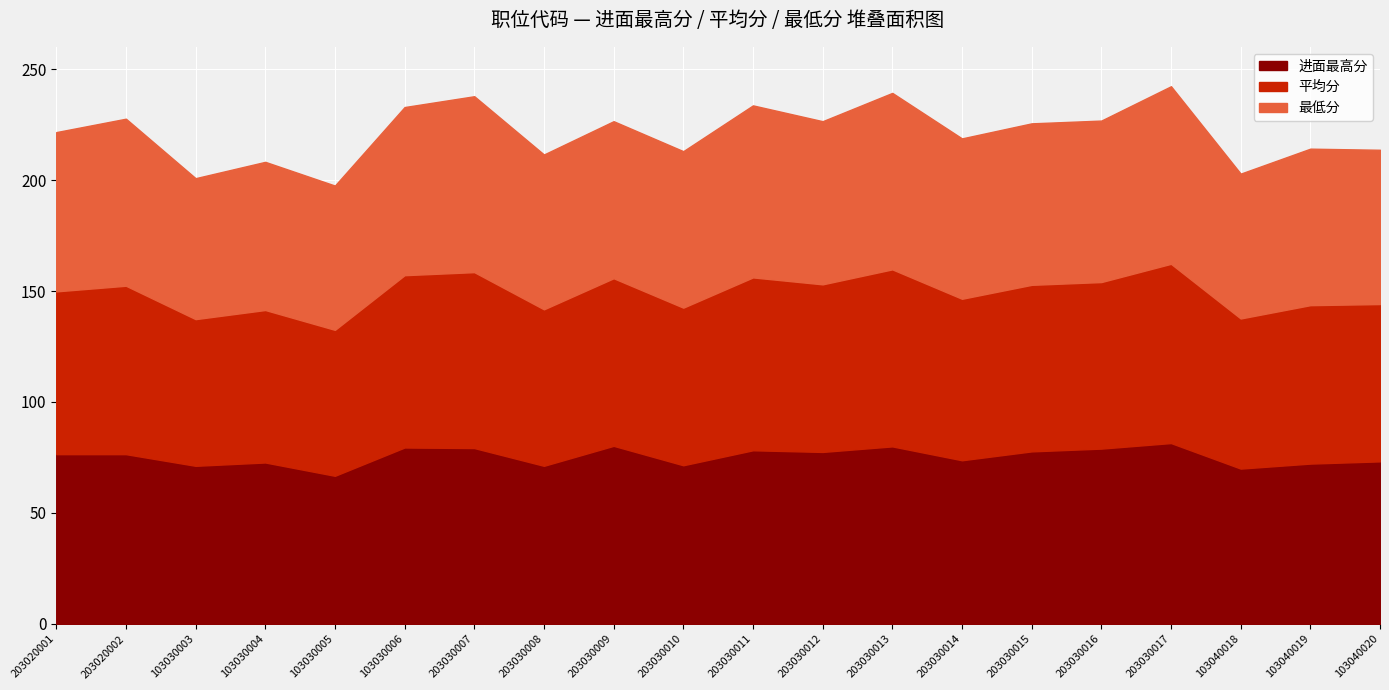

Reading left to right, list all the values displayed in this chart.

进面最高分: 203020001=76.5	203020002=76.5	103030003=71.2	103030004=72.8	103030005=66.8	103030006=79.5	203030007=79.2	203030008=71.2	203030009=80.2	203030010=71.5	203030011=78.2	203030012=77.5	203030013=80.0	203030014=73.8	203030015=77.8	203030016=79.0	203030017=81.5	103040018=70.0	103040019=72.2	103040020=73.2
平均分: 203020001=73.3	203020002=75.9	103030003=66.1	103030004=68.7	103030005=65.8	103030006=77.6	203030007=79.2	203030008=70.5	203030009=75.5	203030010=71.0	203030011=77.9	203030012=75.5	203030013=79.8	203030014=72.8	203030015=75.0	203030016=75.0	203030017=80.8	103040018=67.6	103040019=71.4	103040020=70.9
最低分: 203020001=71.8	203020002=75.2	103030003=63.5	103030004=66.8	103030005=65.0	103030006=75.8	203030007=79.2	203030008=69.8	203030009=70.8	203030010=70.5	203030011=77.5	203030012=73.5	203030013=79.5	203030014=72.2	203030015=72.8	203030016=72.8	203030017=80.0	103040018=65.2	103040019=70.5	103040020=69.5